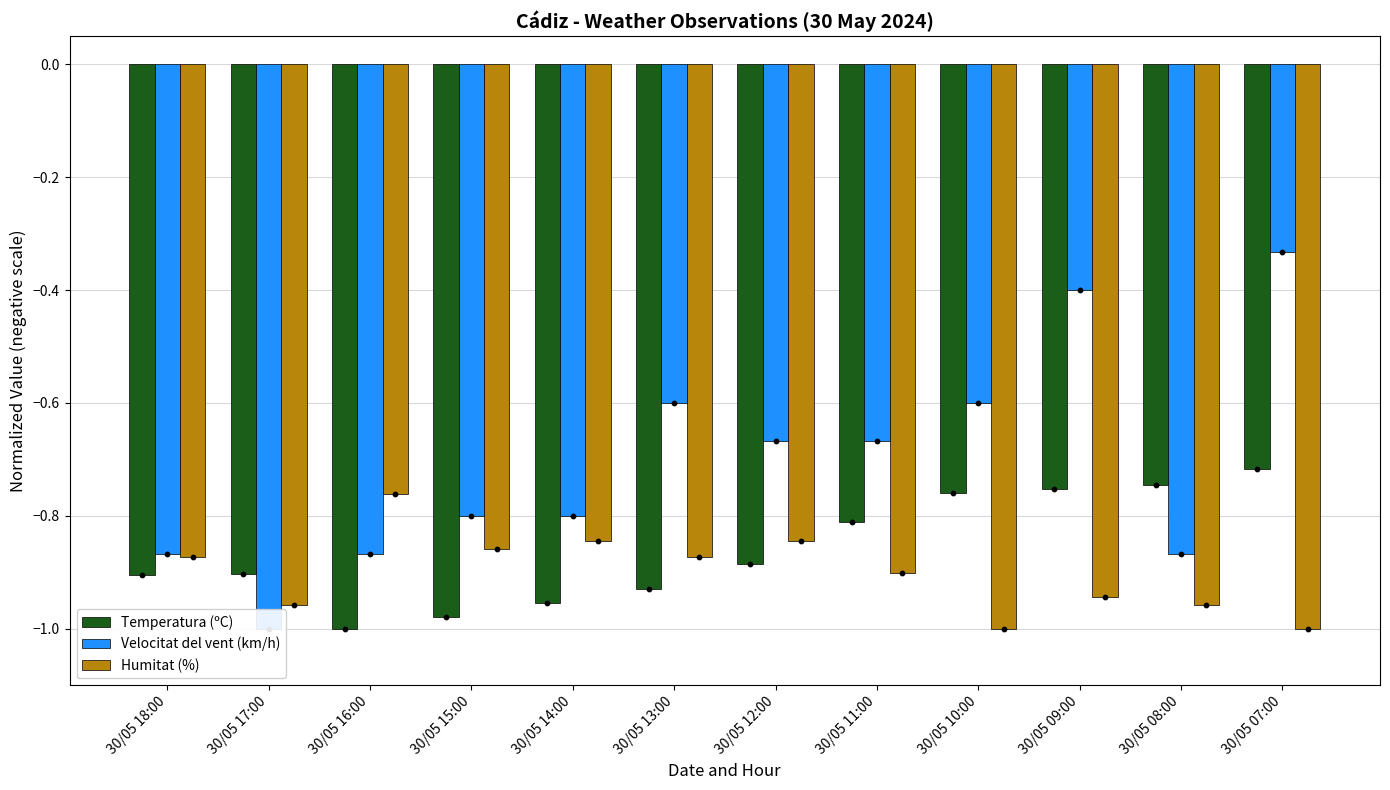

Is the value of Humitat (%) at 30/05 14:00 greater than the value of Velocitat del vent (km/h) at 30/05 07:00?

No